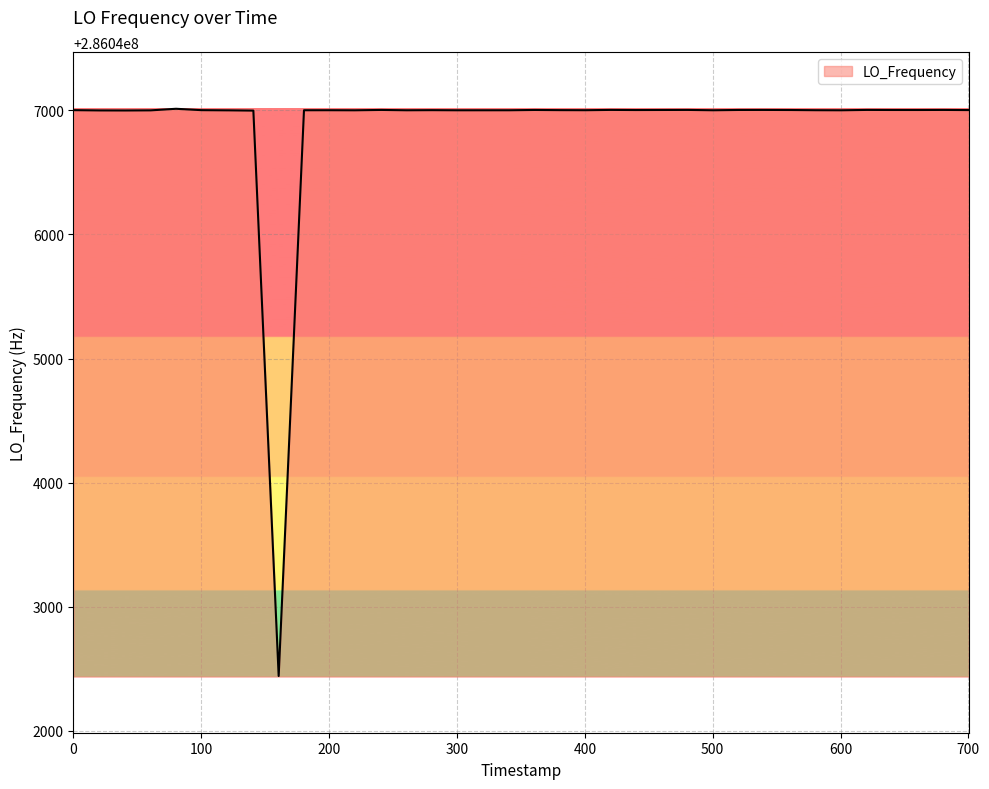

What is the difference between the maximum and minimum values?

4569.4